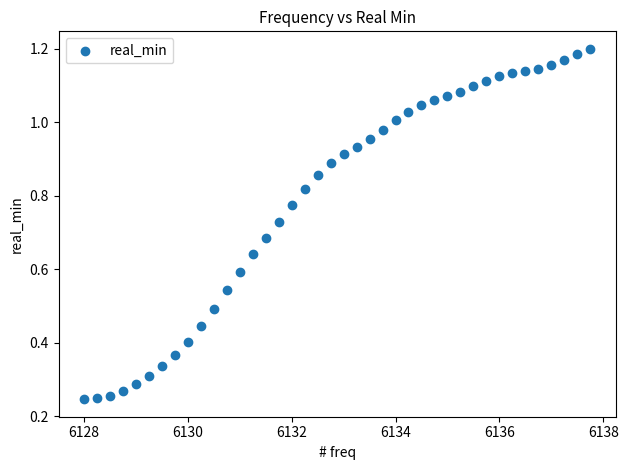

What is the range of X values (max minus min)?

9.8